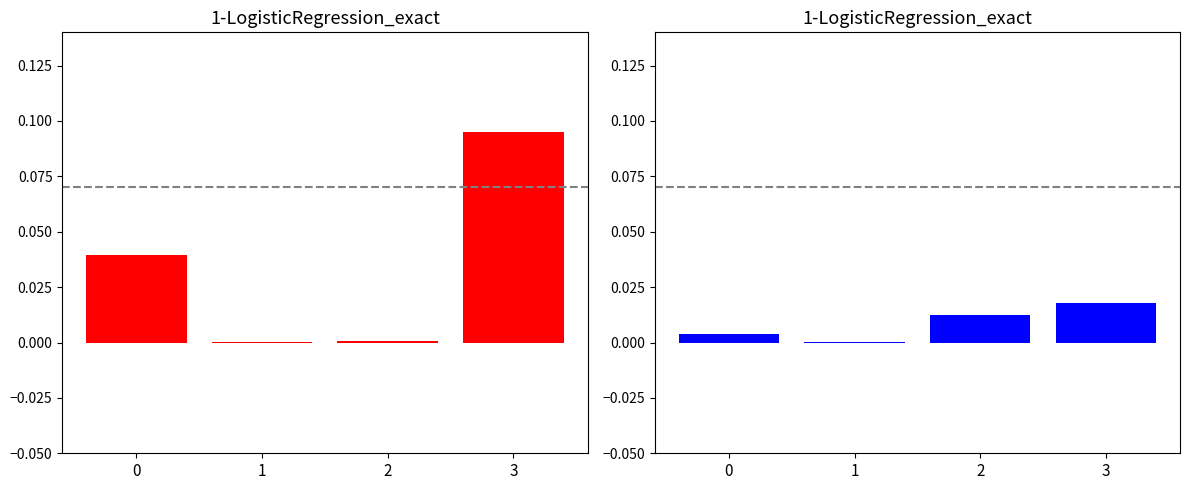

How many series are shown in this chart?

2